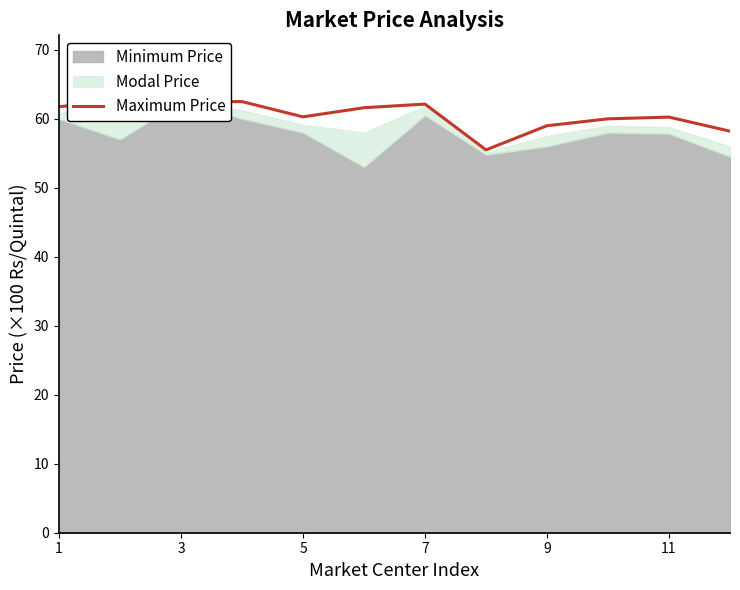

What is the value of the 5th point from the left?

60.3